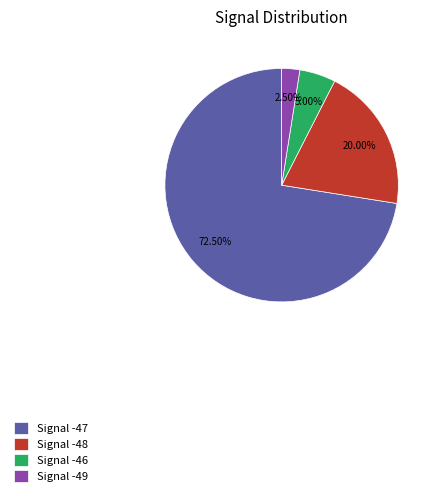

Do Signal -48 and Signal -46 together represent more than half of the pie?

No